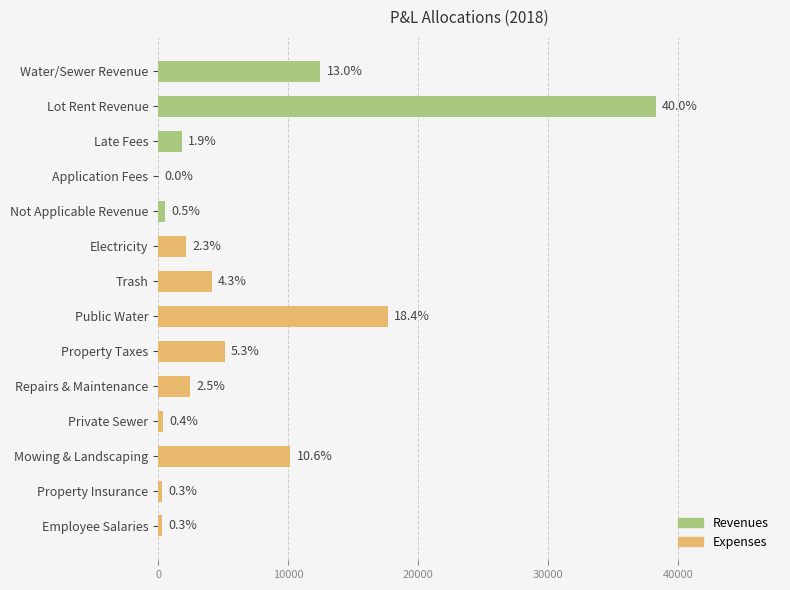

What is the difference between the maximum and second lowest values?

37971.1